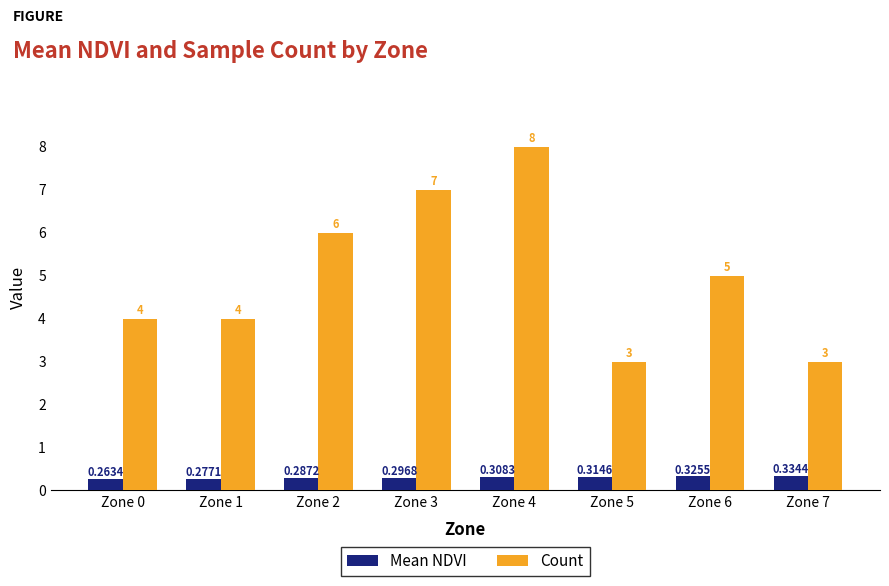

What are all the series names shown in the legend?

Mean NDVI, Count